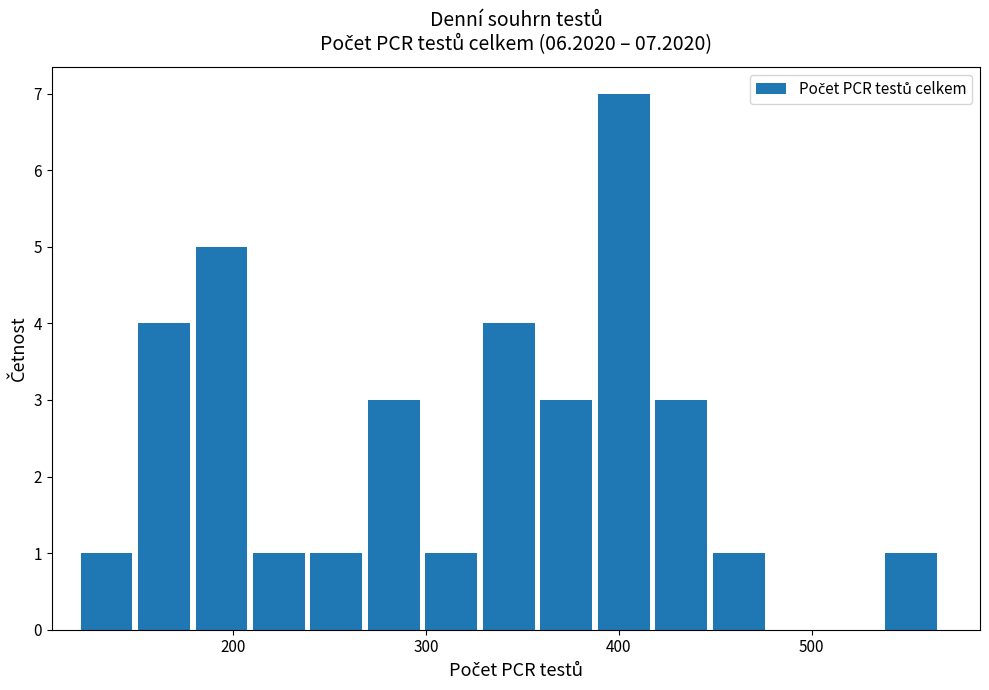

Around what value on the x-axis is the tallest bar? Give the approximate position of its centre, as read against the axis.

400